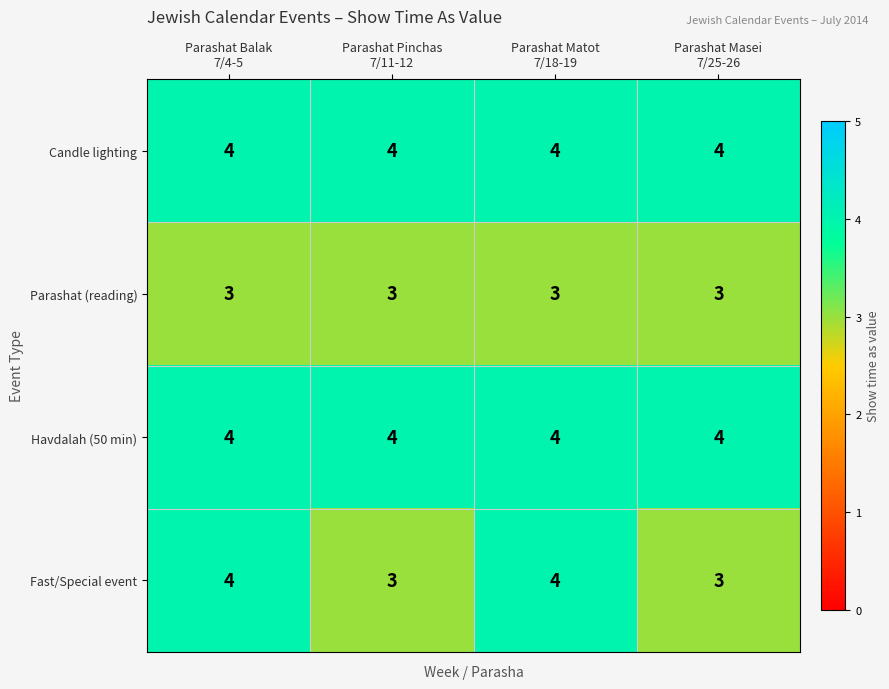

Which series has the widest spread of values?

Fast/Special event